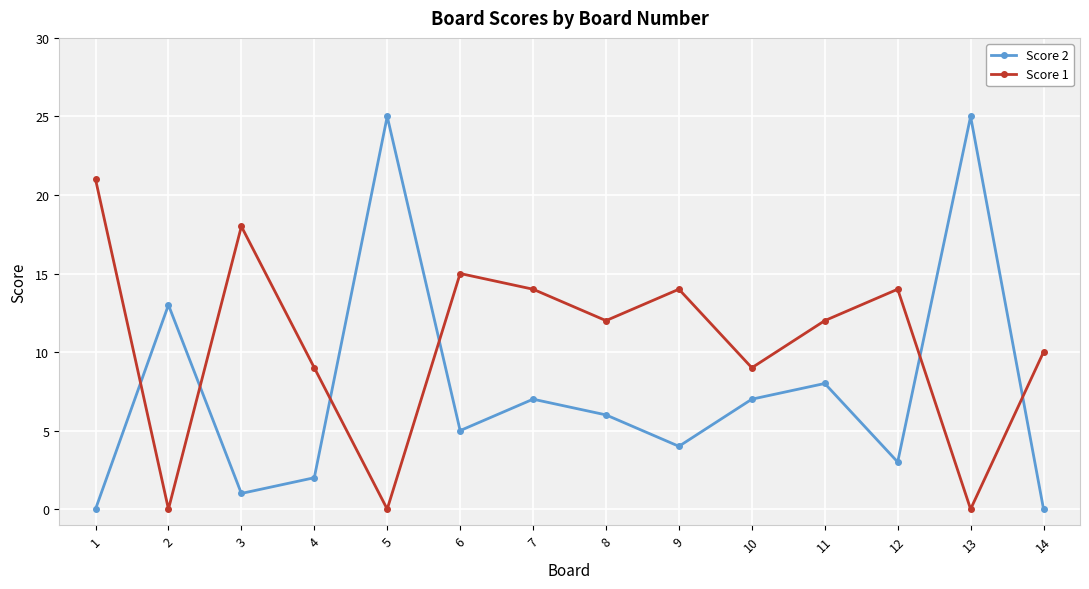

Reading left to right, what are all the values shown in this chart?

Score 2: 0	13	1	2	25	5	7	6	4	7	8	3	25	0
Score 1: 21	0	18	9	0	15	14	12	14	9	12	14	0	10